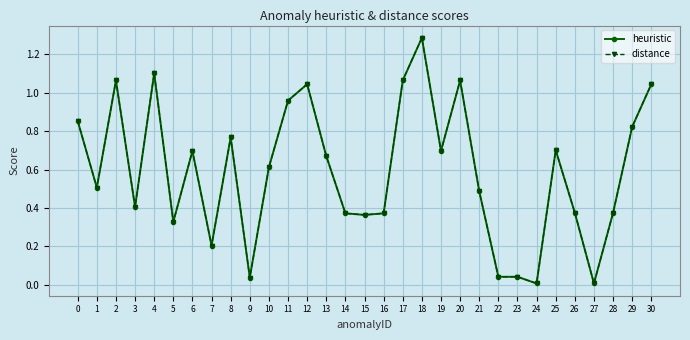

Is this an area chart (filled region under the line)?

No